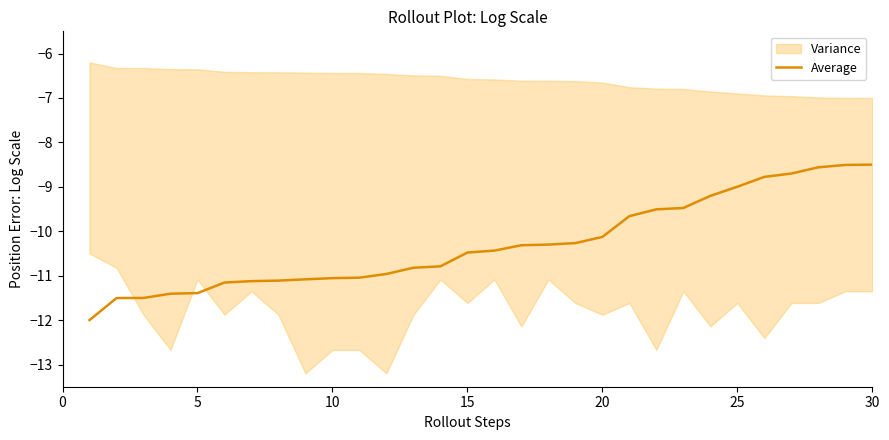

How many lines are shown in the chart?

1